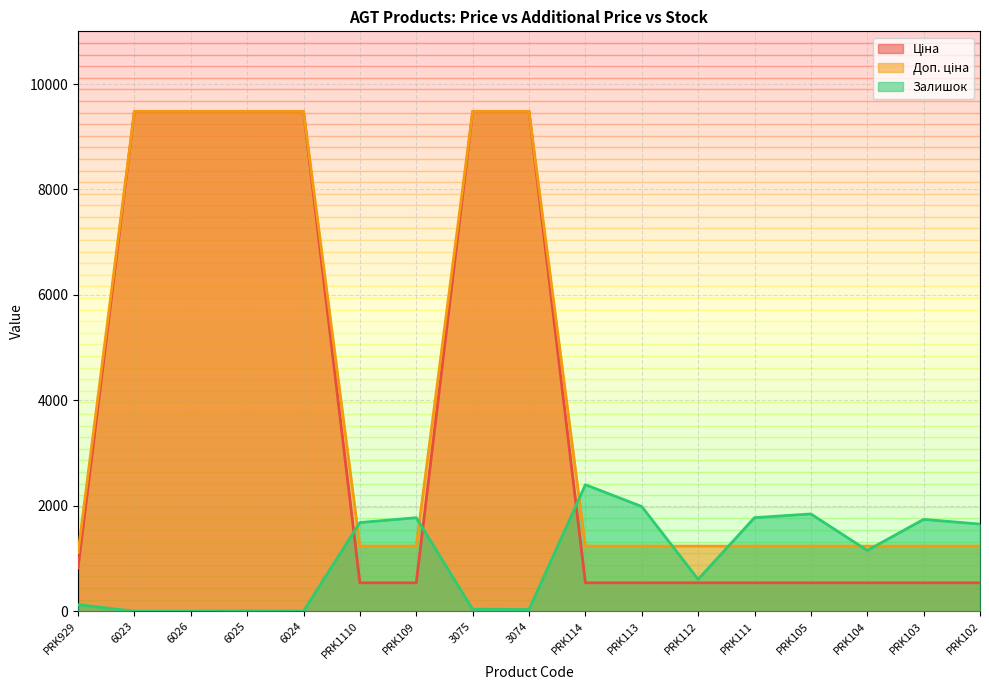

Which series has the largest range (max minus min)?

Ціна